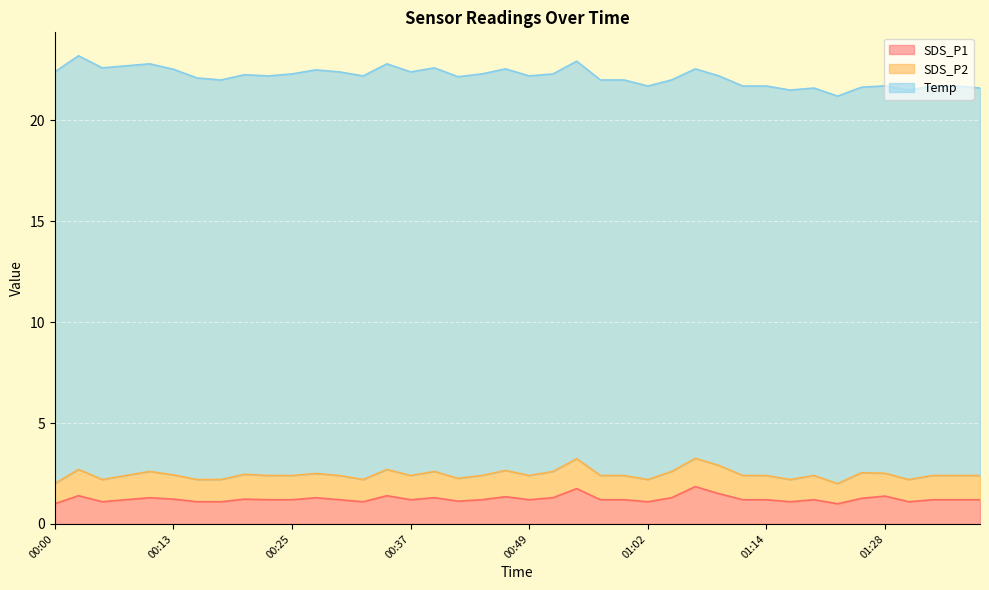

What is the difference between the maximum and minimum values in the SDS_P2 series?

0.5